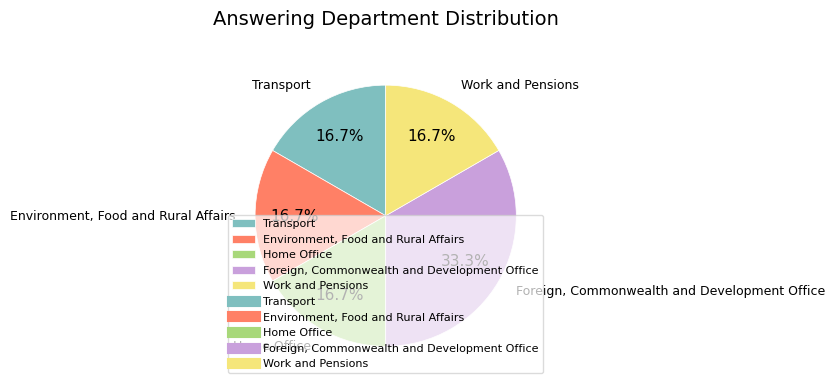

Which slice is the largest?

Foreign, Commonwealth and Development Office